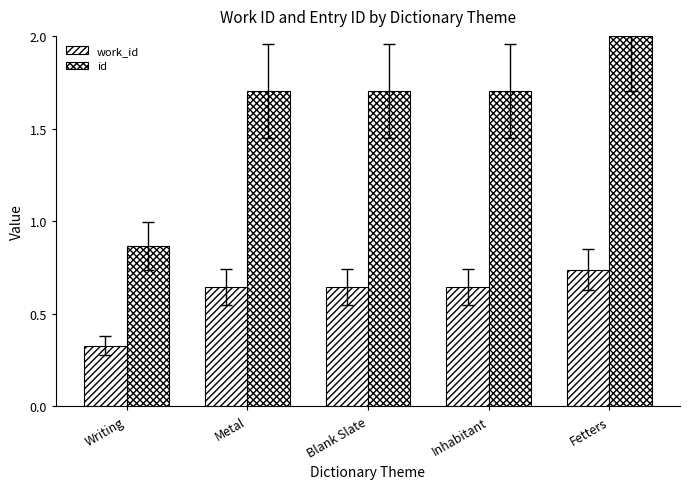

Count the number of categories in the chart.

5